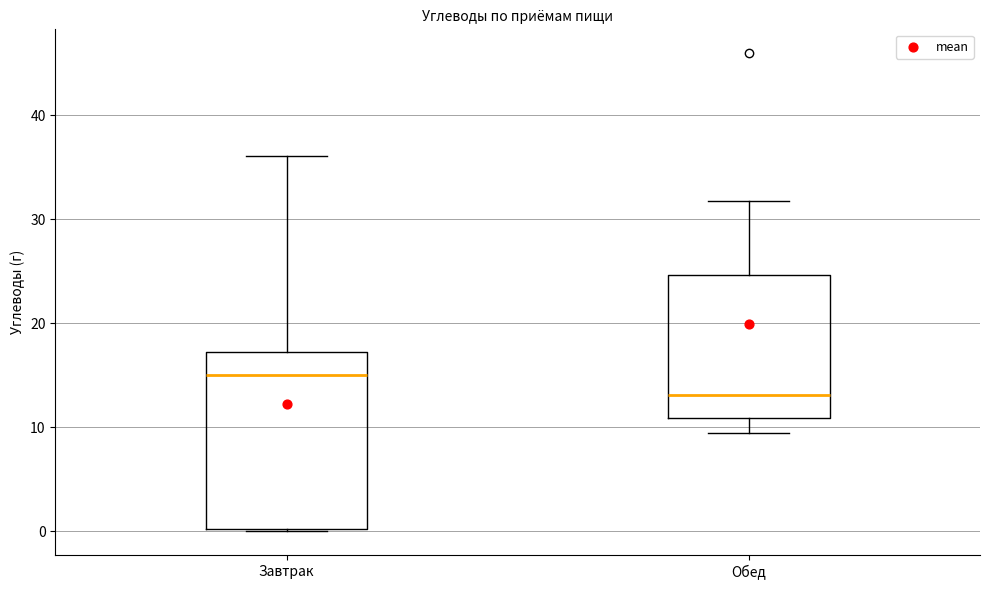

Reading left to right, transcribe this box plot: for each box, give where its median line is, the range the box spans, and where its two whiskers end, as read against the y-axis. The values are not printed on the chart, so give them approximately, as read against the axis.

Завтрак: median 15, box 0 to 17, whiskers 0 to 36
Обед: median 13, box 11 to 25, whiskers 9 to 32